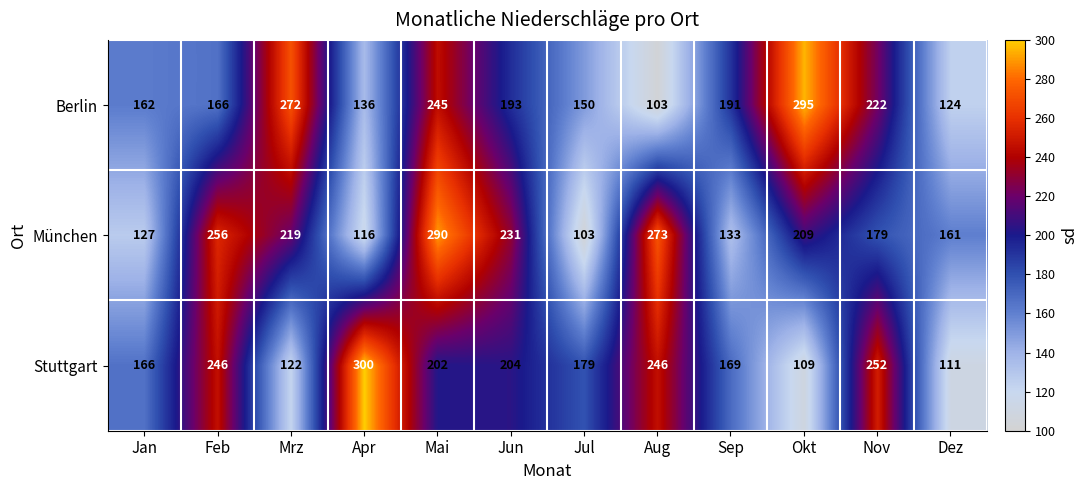

At how many categories does at least one series exceed 254?

6